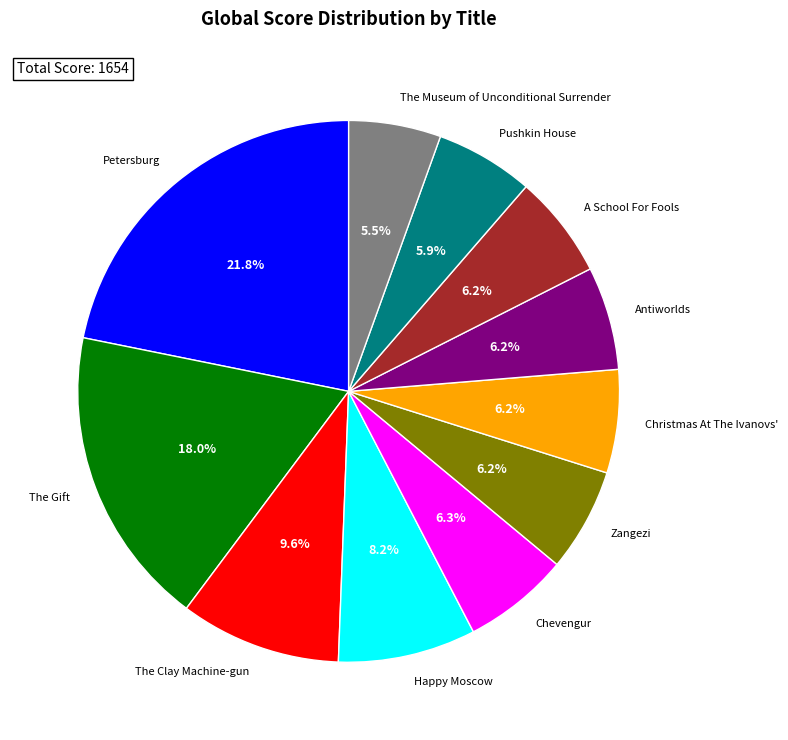

How many slices are in this pie chart?

11